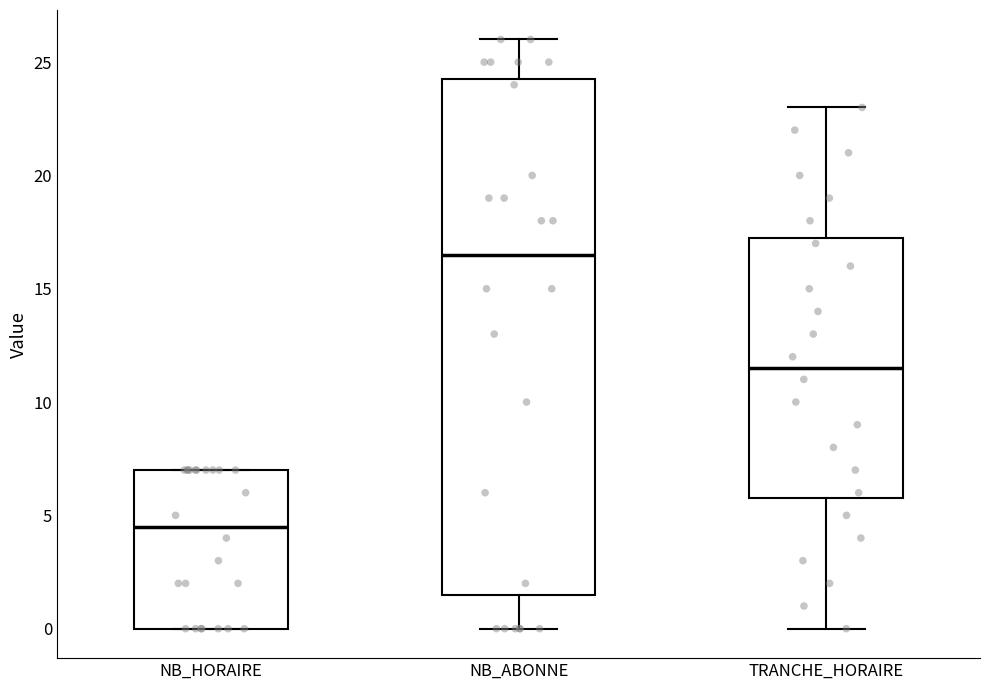

Where is the lower edge of the box for NB_ABONNE on the y-axis? The values are not printed on the chart, so give them approximately, as read against the axis.

1.5